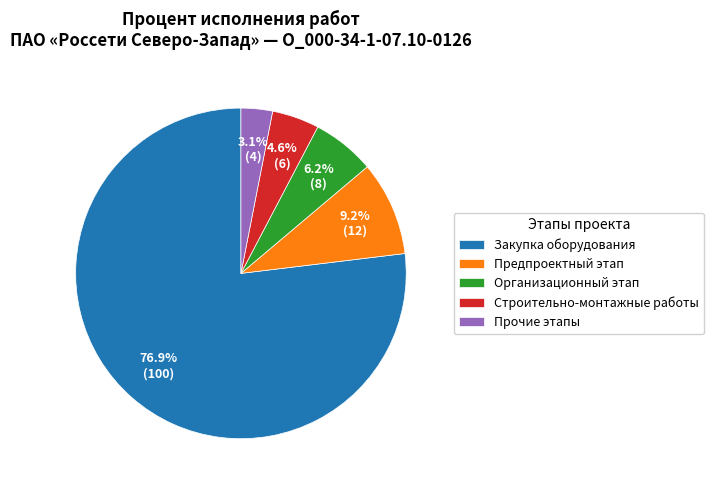

What is the largest slice in the pie chart?

Закупка оборудования